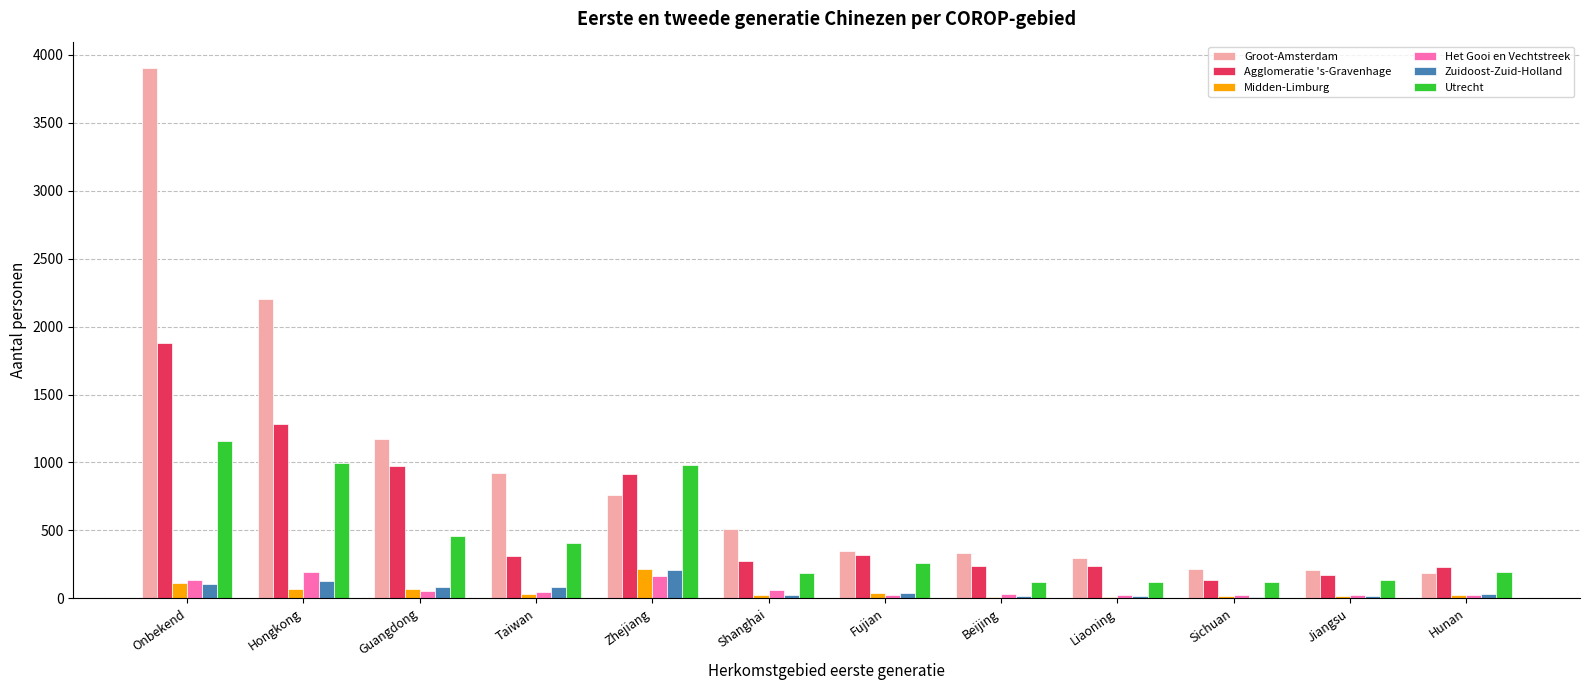

Which series has the largest total across all categories?

Groot-Amsterdam